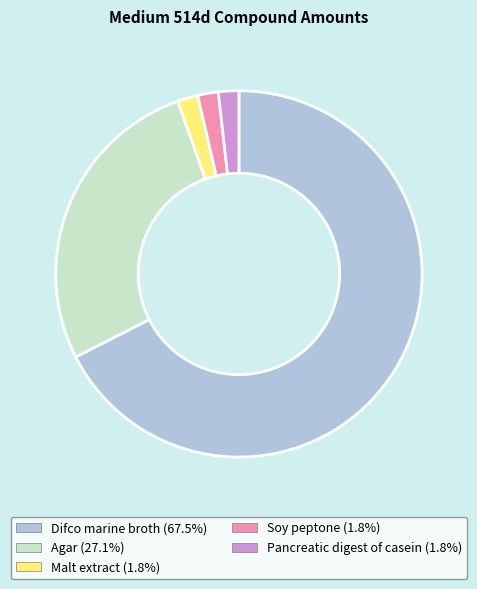

Is the sum of Soy peptone and Pancreatic digest of casein greater than half?

No